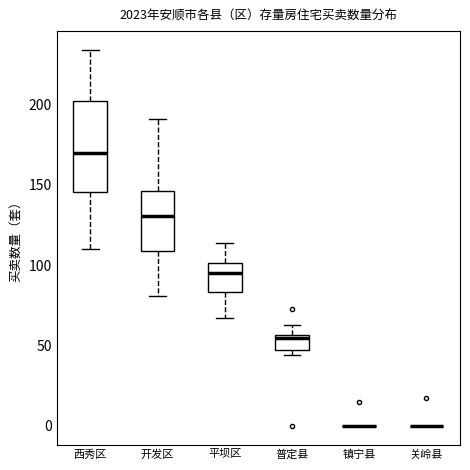

Where is the lower edge of the box for 西秀区 on the y-axis? The values are not printed on the chart, so give them approximately, as read against the axis.

145